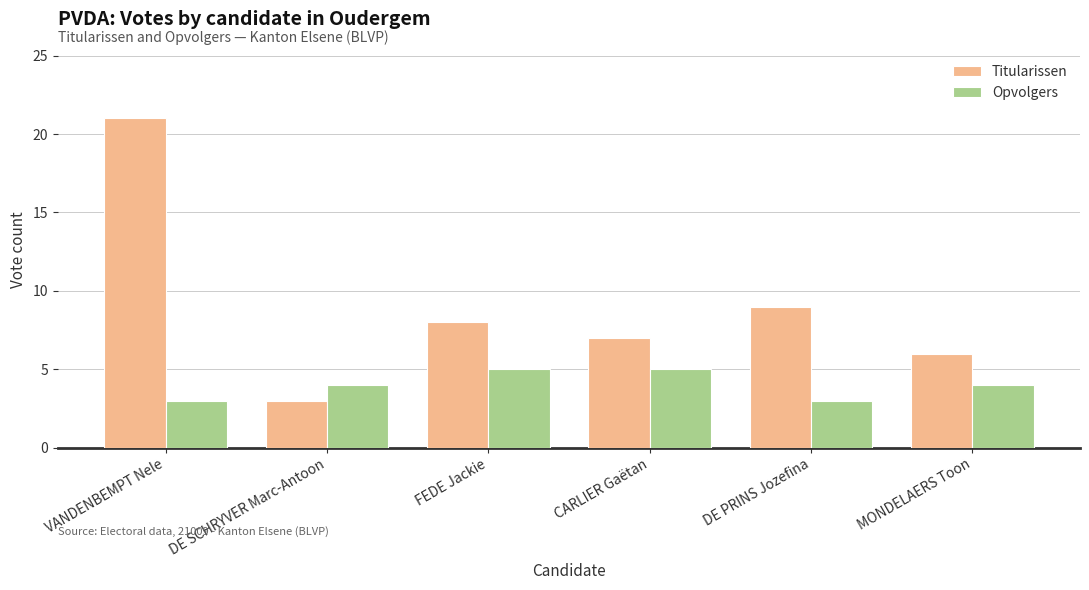

What is the approximate value of Opvolgers at DE SCHRYVER Marc-Antoon?

4